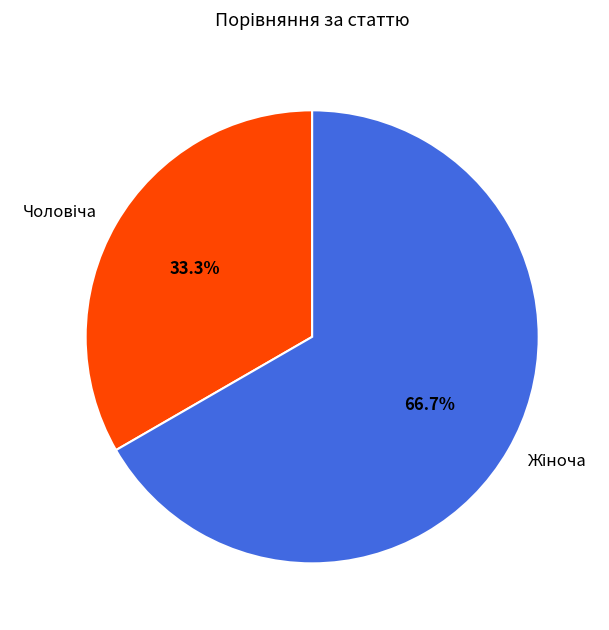

Is there any slice that represents more than half of the pie?

Yes